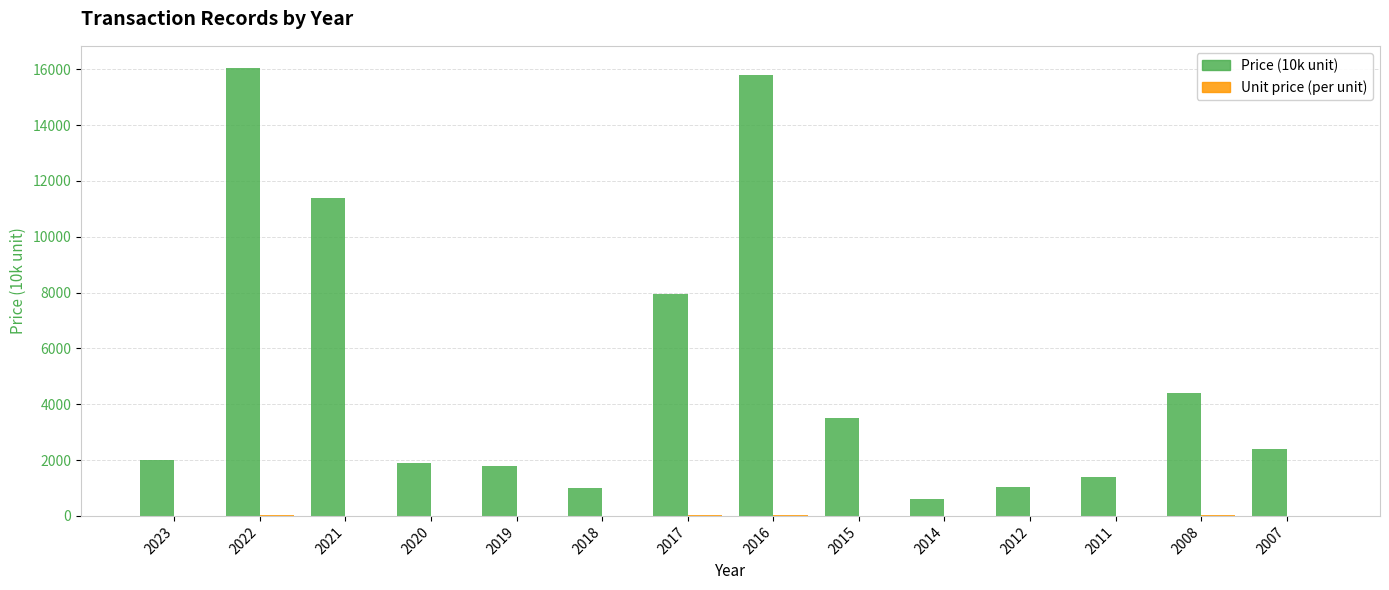

Is it true that Price (10k unit) equals 11380.0 at 2021?

True